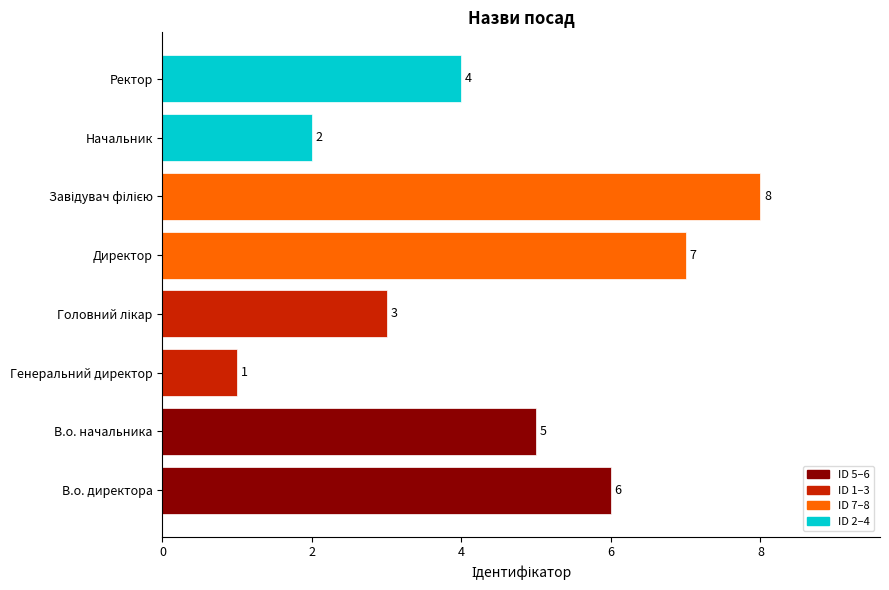

Count the number of data series in this chart.

1